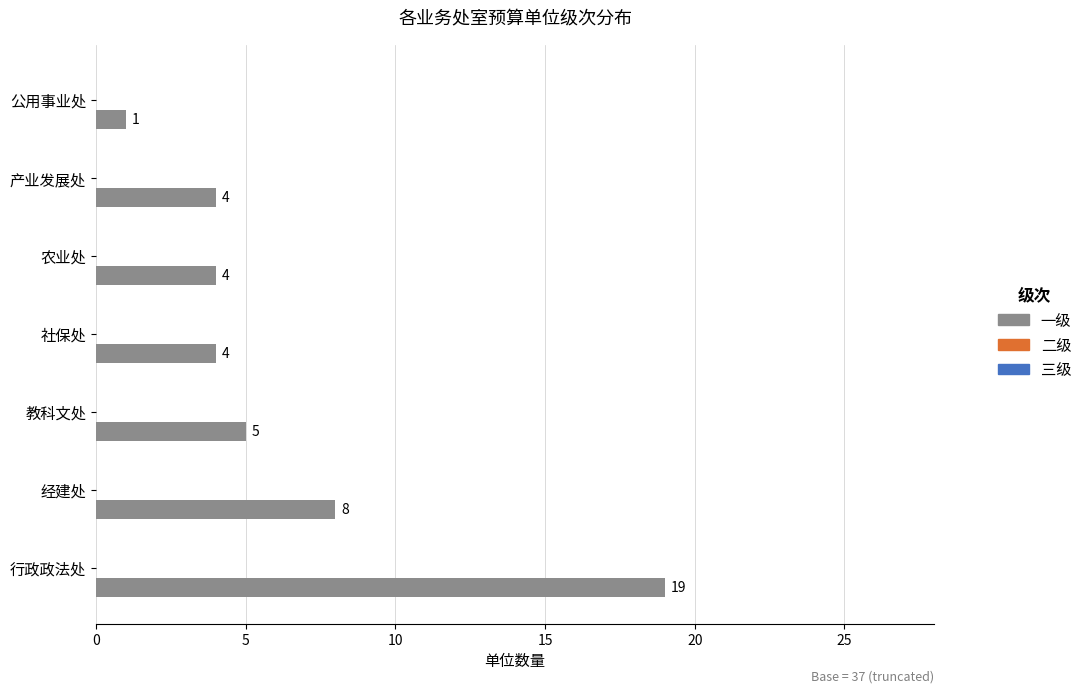

What is the ratio of the value at 经建处 to the value at 社保处?

2.0